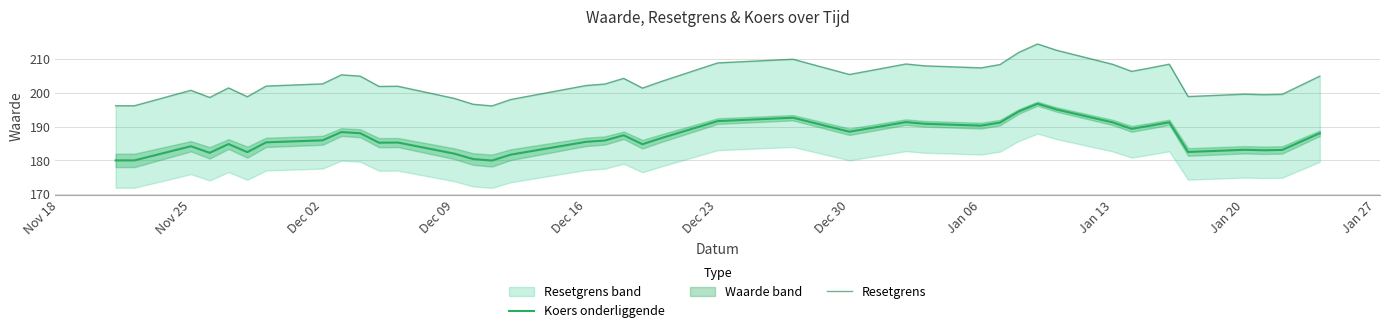

True or false: Koers onderliggende has a value of 191.2 at Jan 13.

True